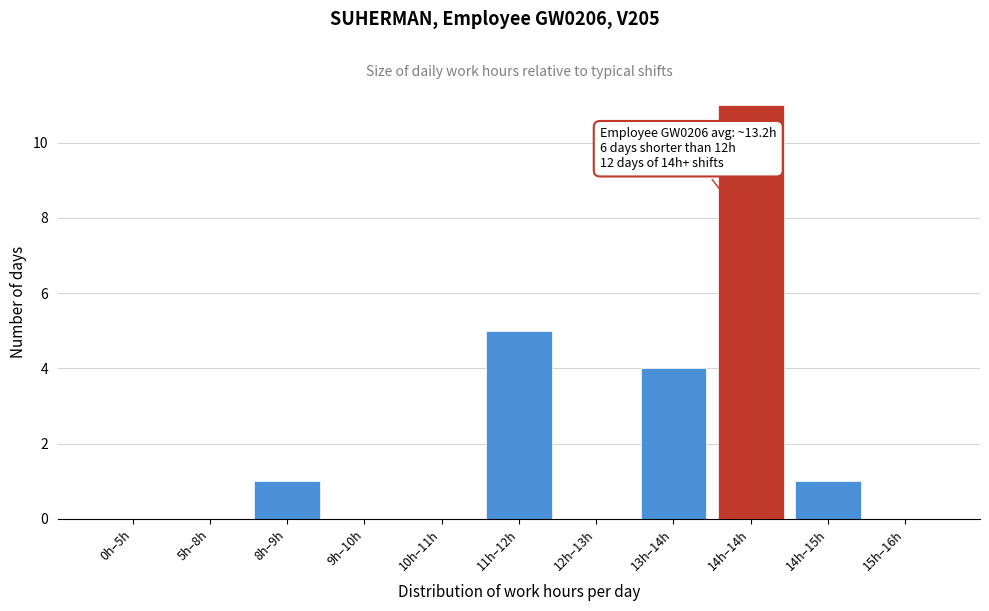

Reading left to right, extract all data points from this chart.

0h–5h=0	5h–8h=0	8h–9h=1	9h–10h=0	10h–11h=0	11h–12h=5	12h–13h=0	13h–14h=4	14h–14h=11	14h–15h=1	15h–16h=0